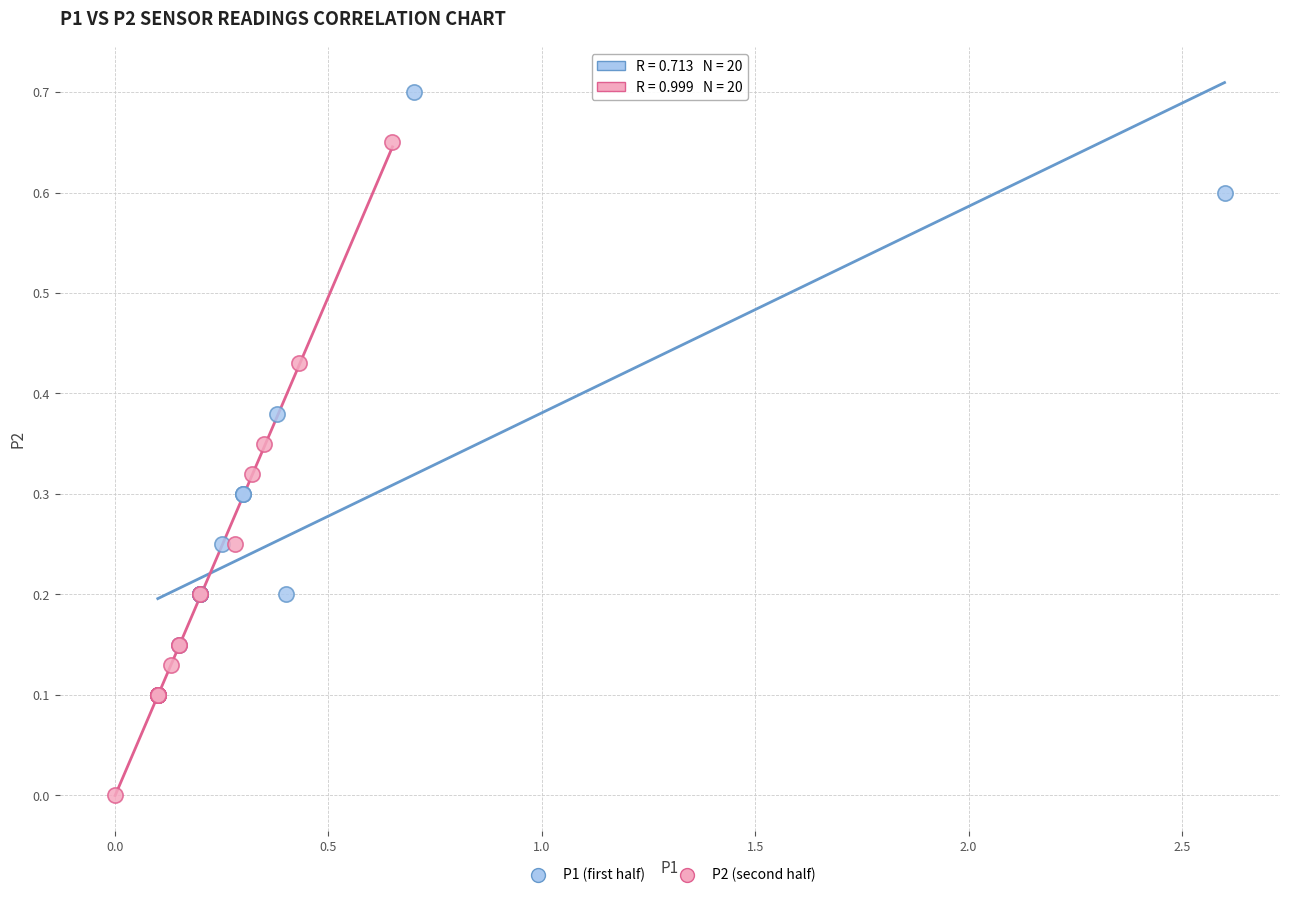

What are all the series names shown in the legend?

P1 (first half), P2 (second half)